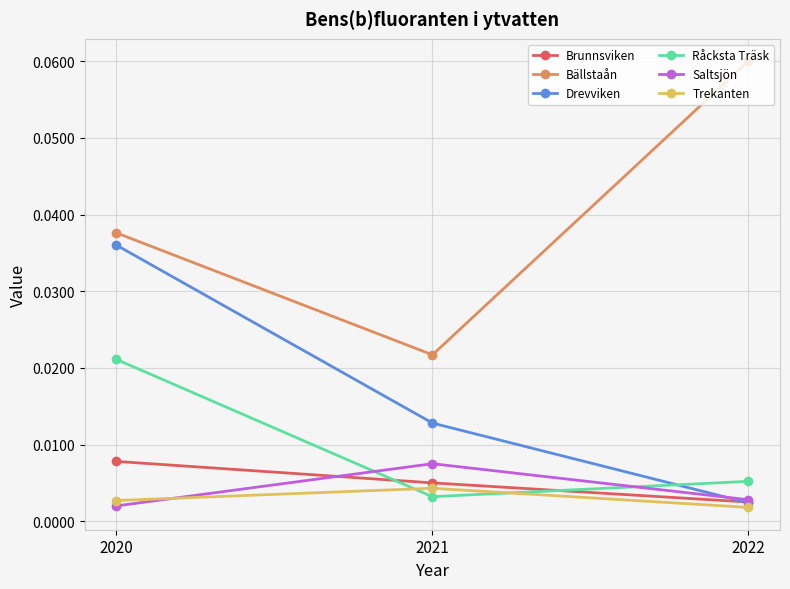

Rank the categories by Brunnsviken value from highest to lowest.

2020, 2021, 2022